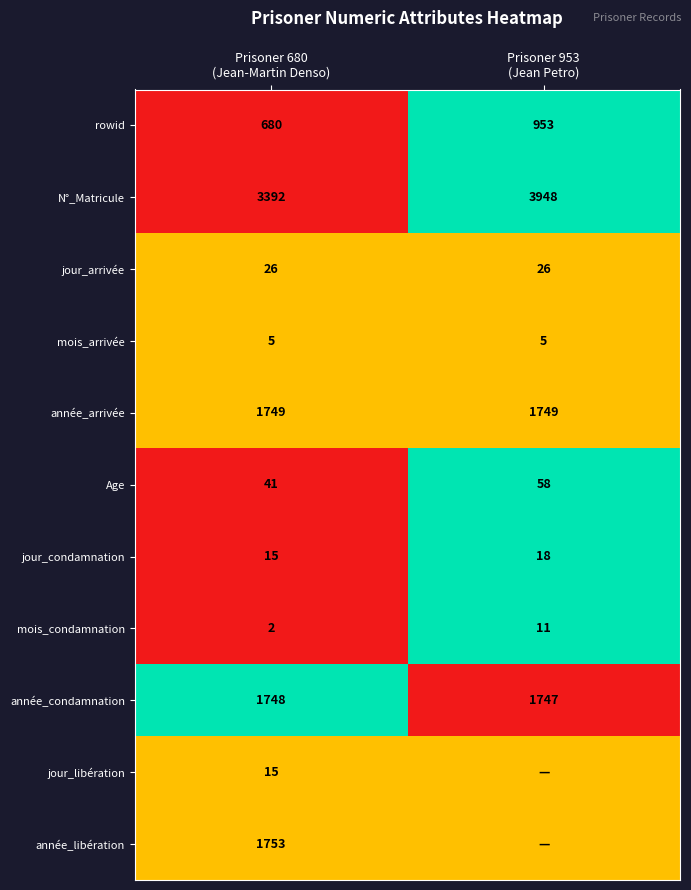

What is the sum of all jour_arrivée values?

52.0